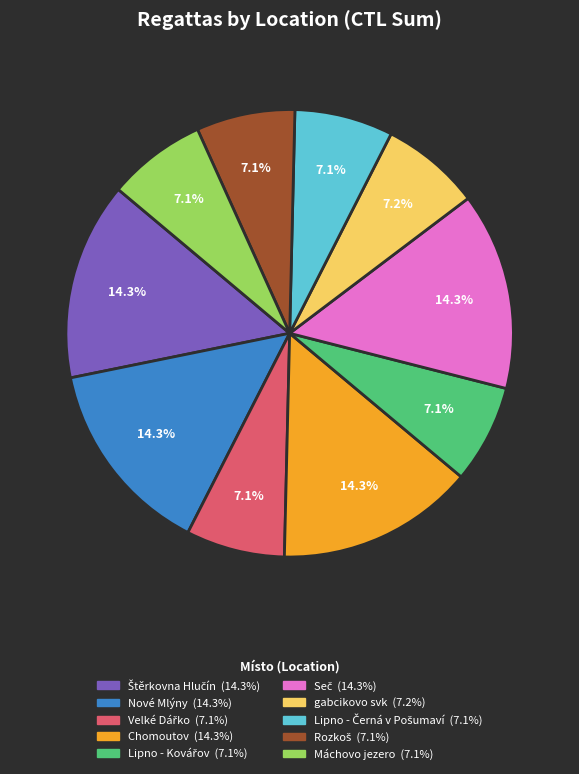

Count the number of slices in the pie.

10